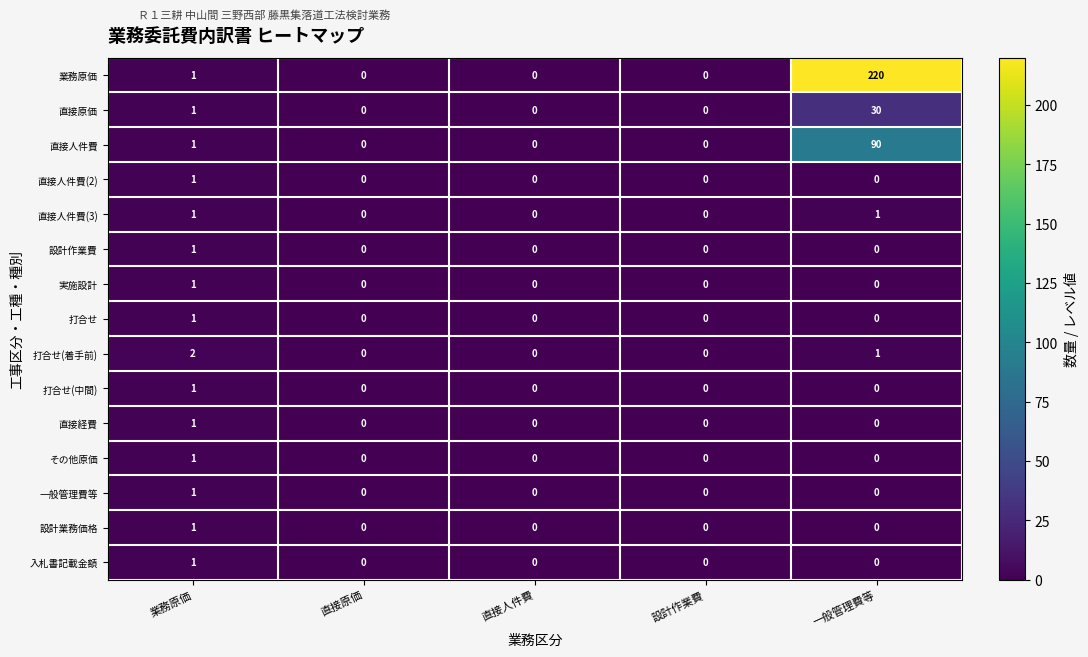

How many values in 打合せ are above zero?

1